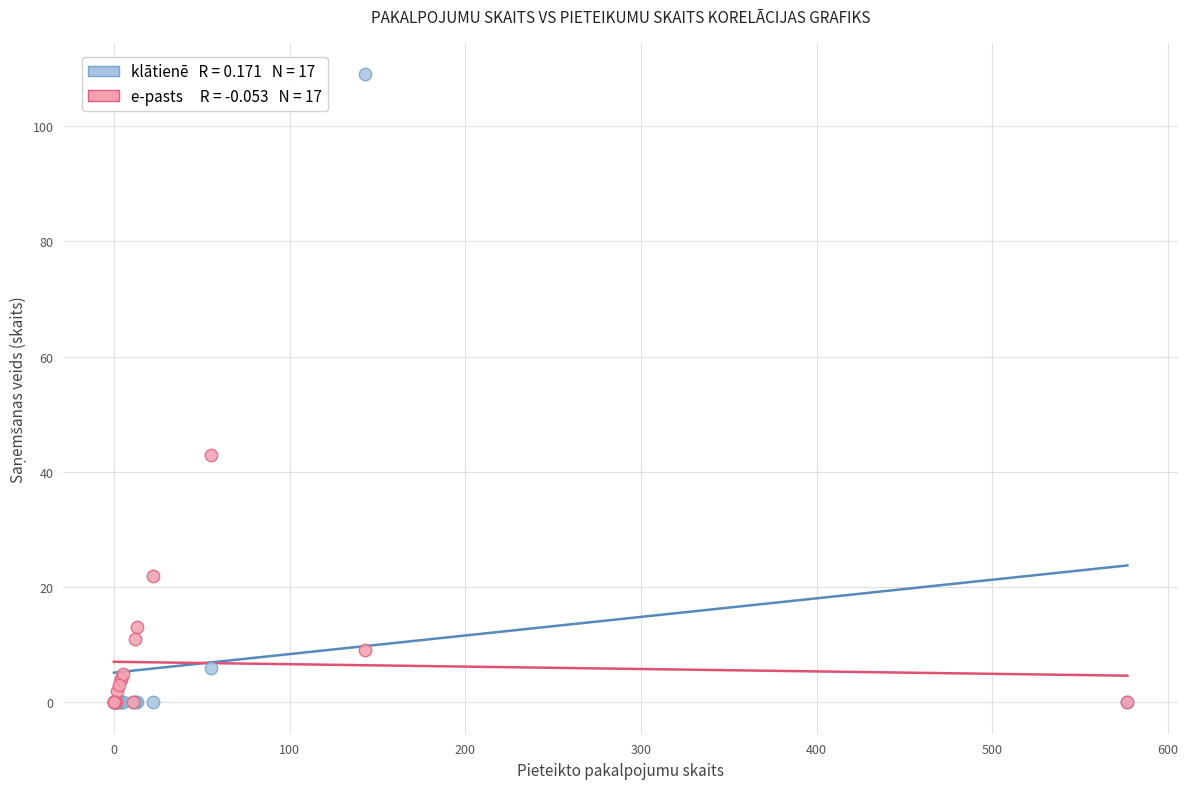

Across all series, what Y value is closest to 54?

43